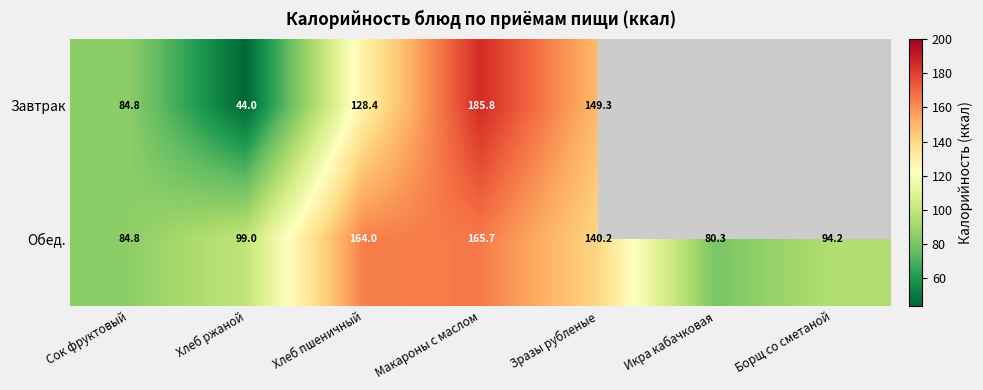

What is the average value of the Обед. series?

118.3